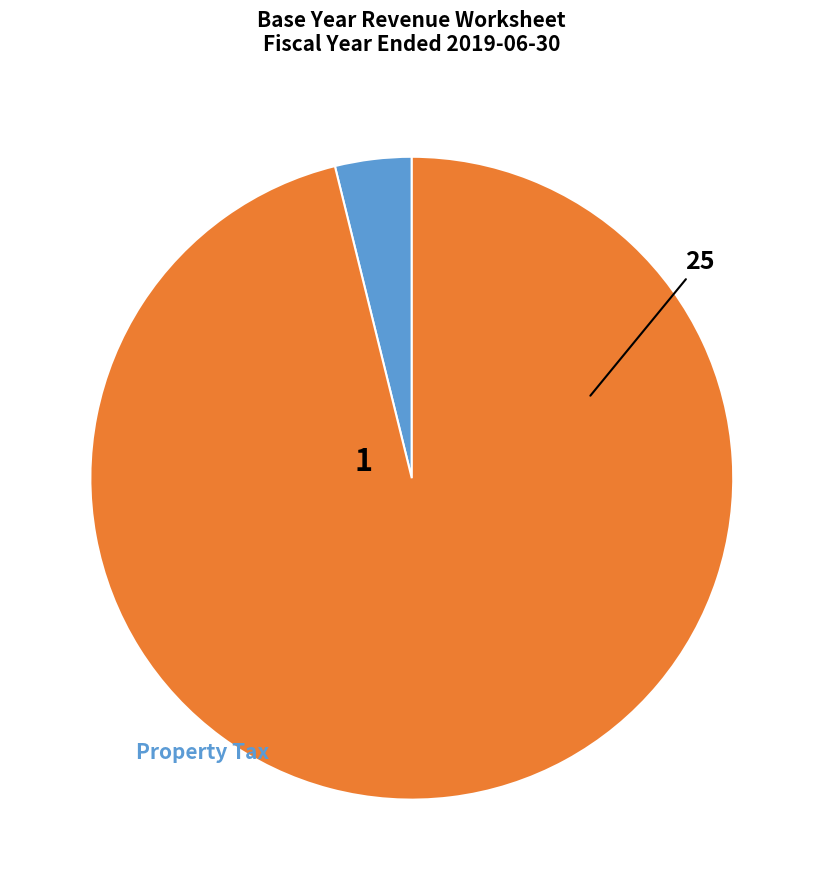

Does any single category account for the majority?

Yes